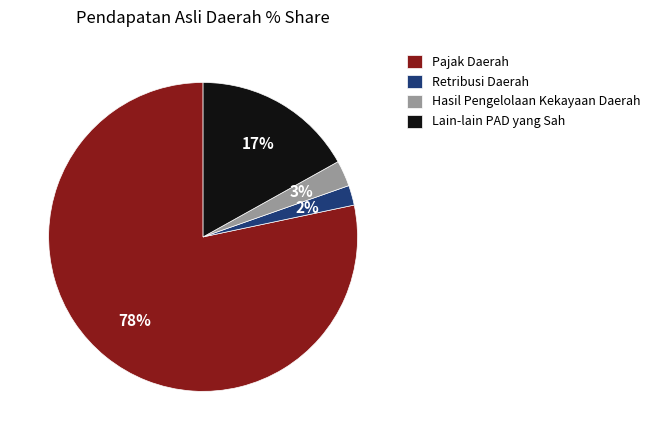

The Hasil Pengelolaan Kekayaan Daerah slice represents 3% of the pie. True or false?

True